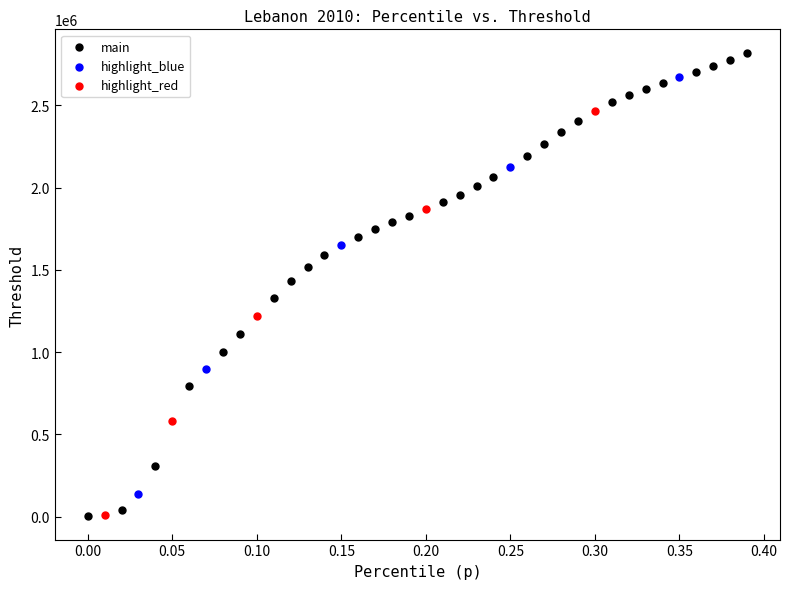

Which series reaches the maximum Y coordinate?

main